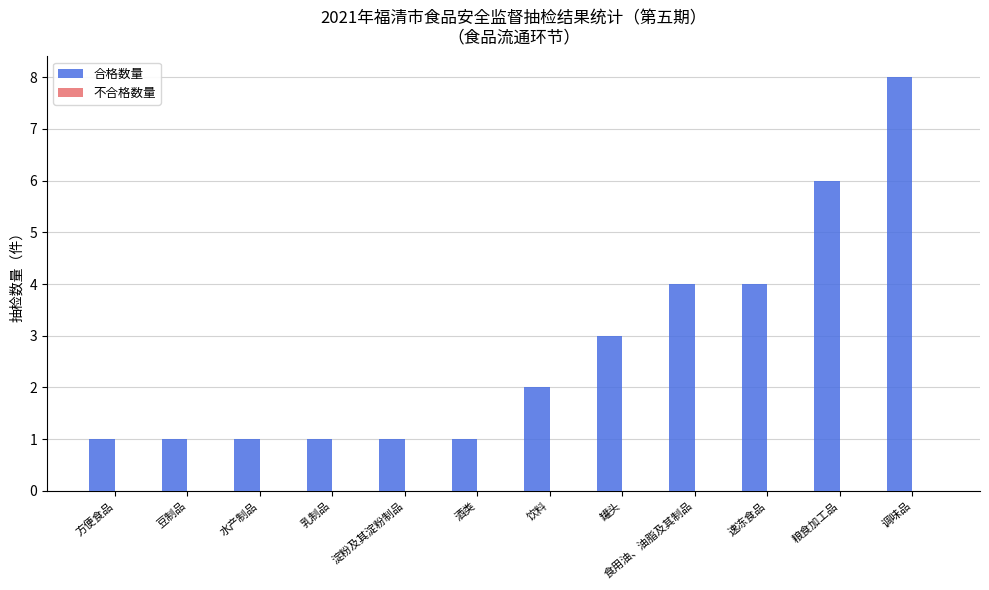

What is the label of the 5th bar from the left?

淀粉及其淀粉制品